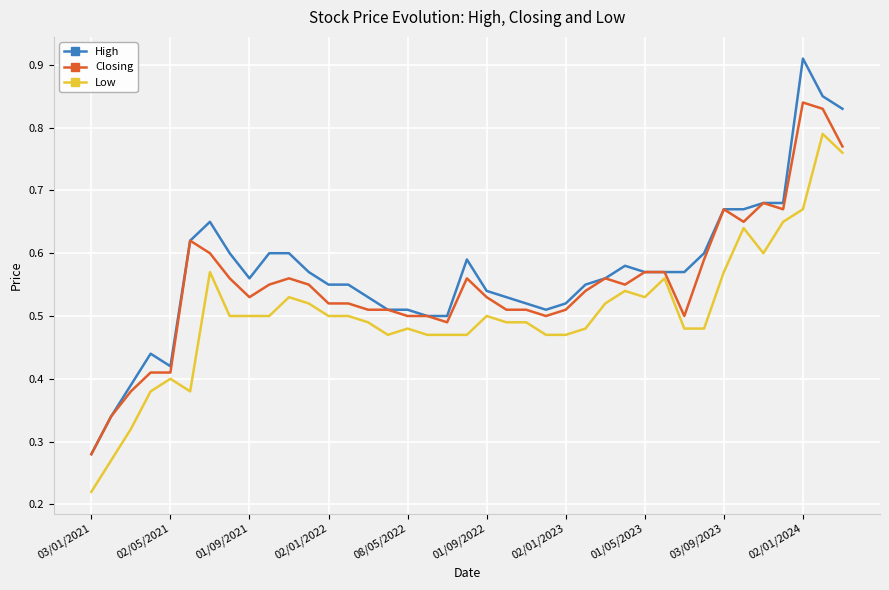

List the series in order of their peak value, highest first.

High, Closing, Low